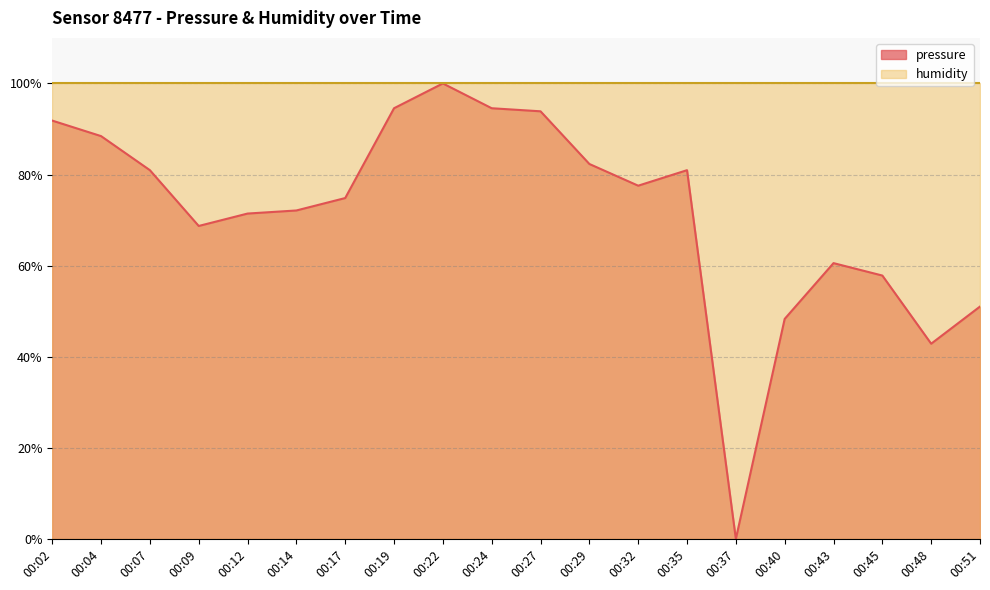

Reading right to left, list all the values displayed in this chart.

51.0	42.9	57.8	60.5	48.3	0.0	81.0	77.5	82.3	93.9	94.6	100.0	94.6	74.8	72.1	71.4	68.7	81.0	88.4	91.8